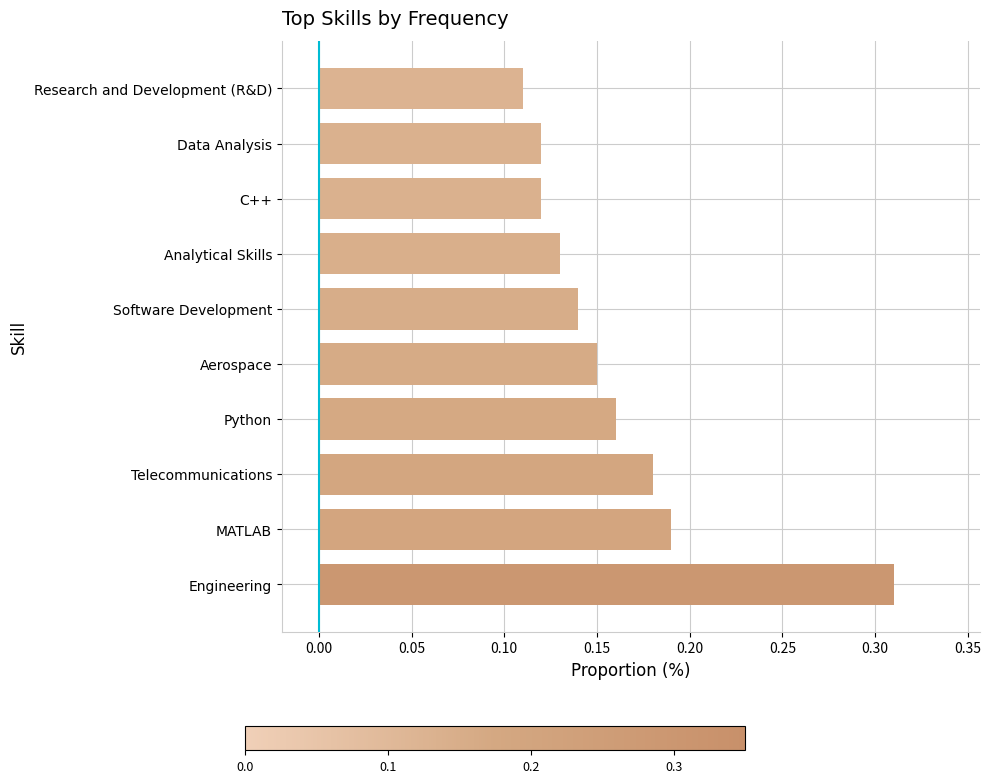

Which label corresponds to the largest value in the chart?

Engineering